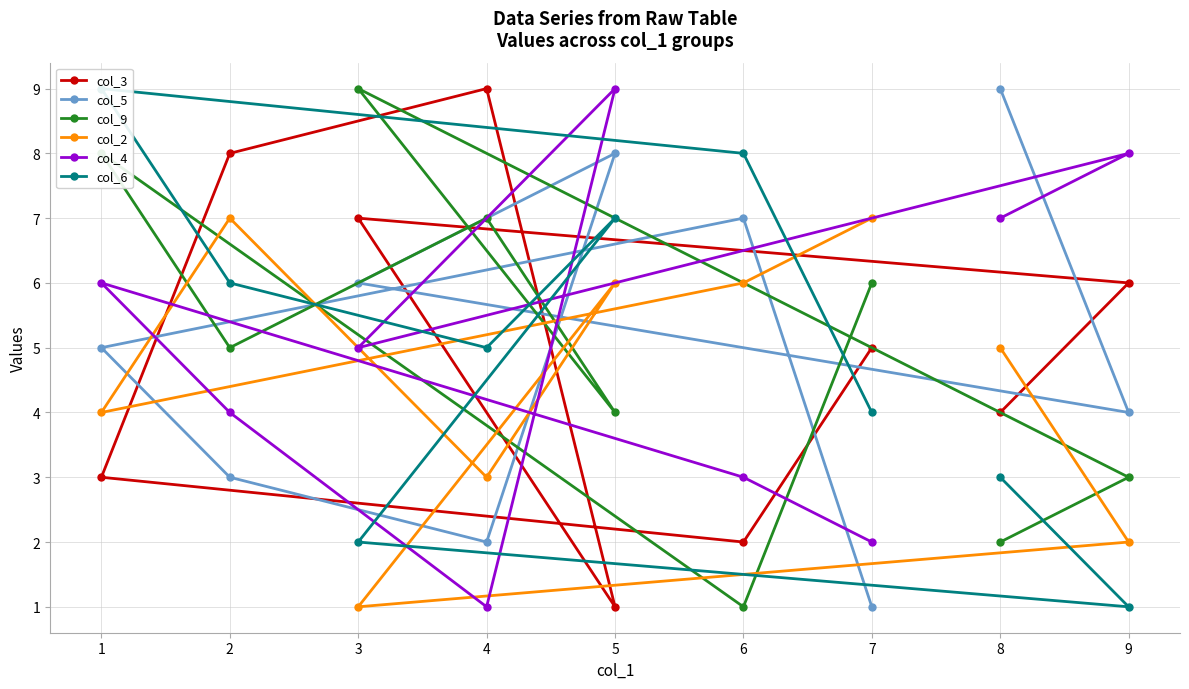

Reading left to right, what are all the values shown in this chart?

col_3: 7=5	6=2	1=3	2=8	4=9	5=1	3=7	9=6	8=4
col_5: 7=1	6=7	1=5	2=3	4=2	5=8	3=6	9=4	8=9
col_9: 7=6	6=1	1=8	2=5	4=7	5=4	3=9	9=3	8=2
col_2: 7=7	6=6	1=4	2=7	4=3	5=6	3=1	9=2	8=5
col_4: 7=2	6=3	1=6	2=4	4=1	5=9	3=5	9=8	8=7
col_6: 7=4	6=8	1=9	2=6	4=5	5=7	3=2	9=1	8=3